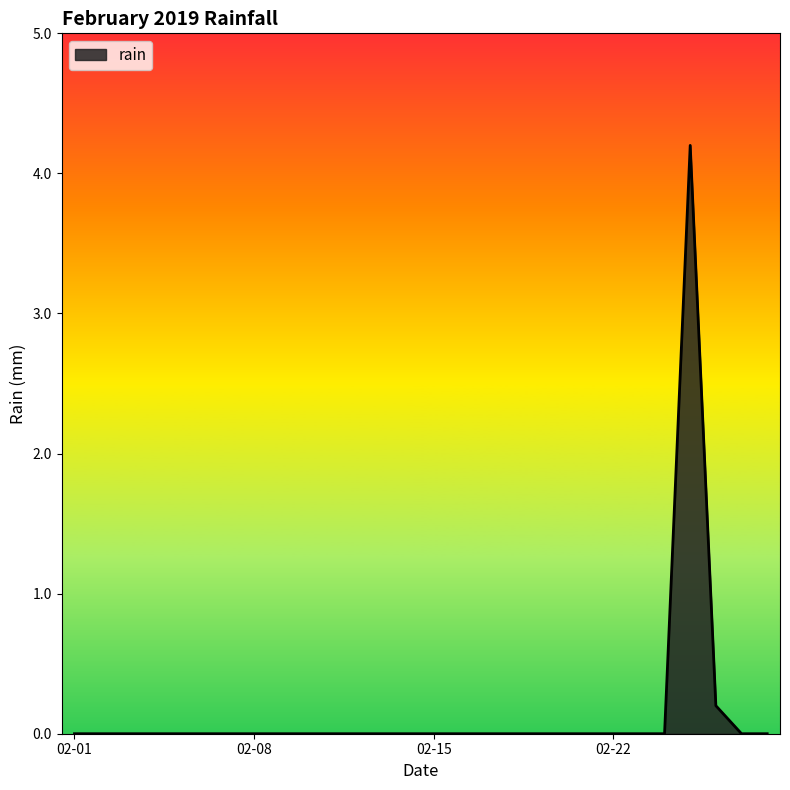

Reading left to right, list all the values displayed in this chart.

0.0	0.0	0.0	0.0	0.0	0.0	0.0	0.0	0.0	0.0	0.0	0.0	0.0	0.0	0.0	0.0	0.0	0.0	0.0	0.0	0.0	0.0	0.0	0.0	4.2	0.2	0.0	0.0